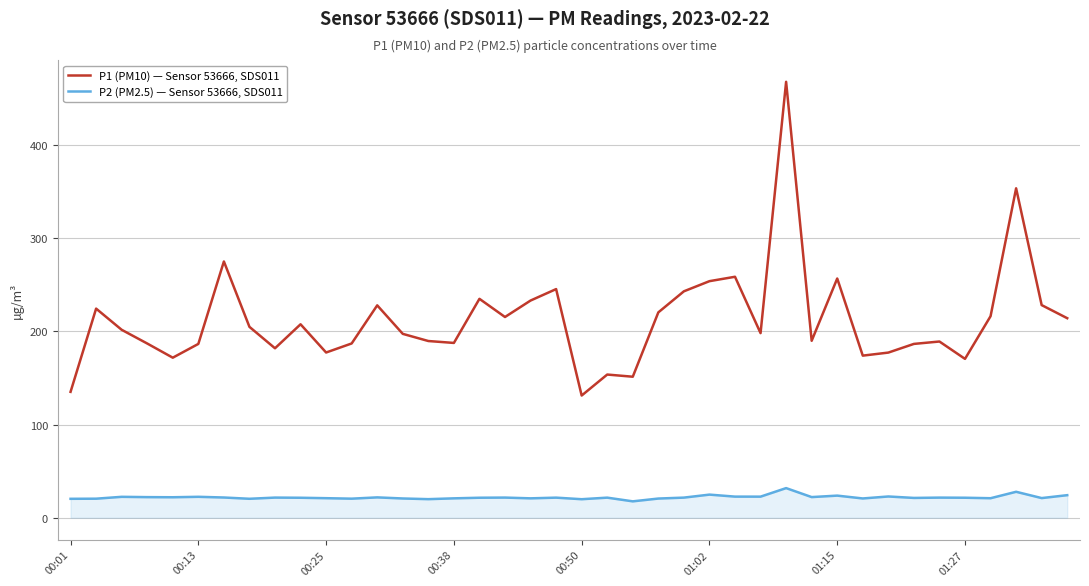

In P2 (PM2.5) — Sensor 53666, SDS011, how many points are higher than both neighbors (excluding endpoints)?

13